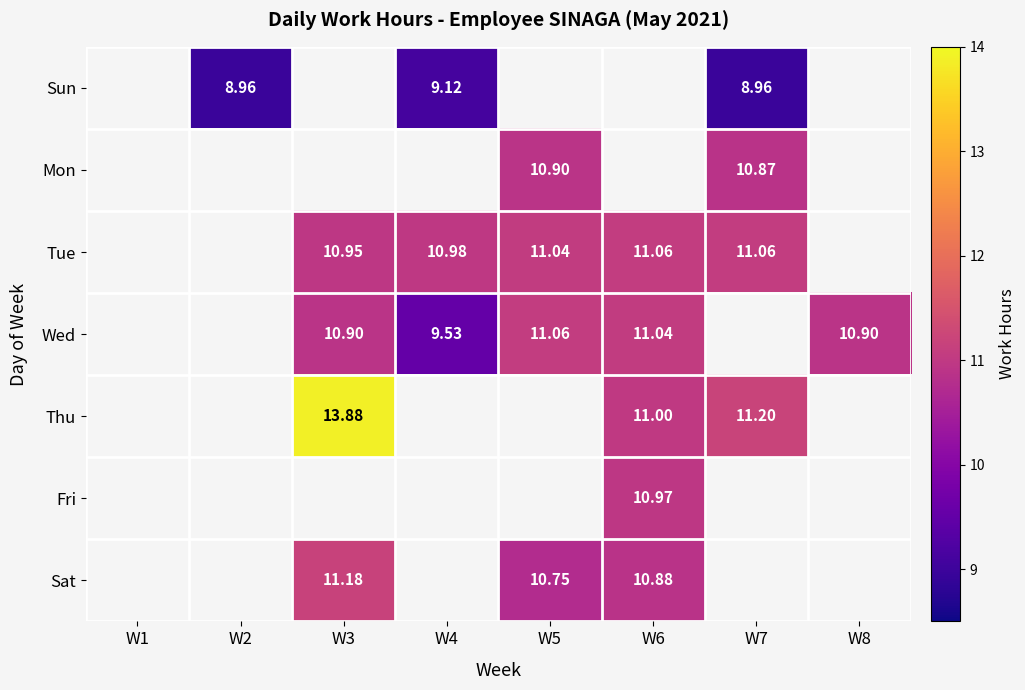

Which label corresponds to the smallest value in the chart?

W2